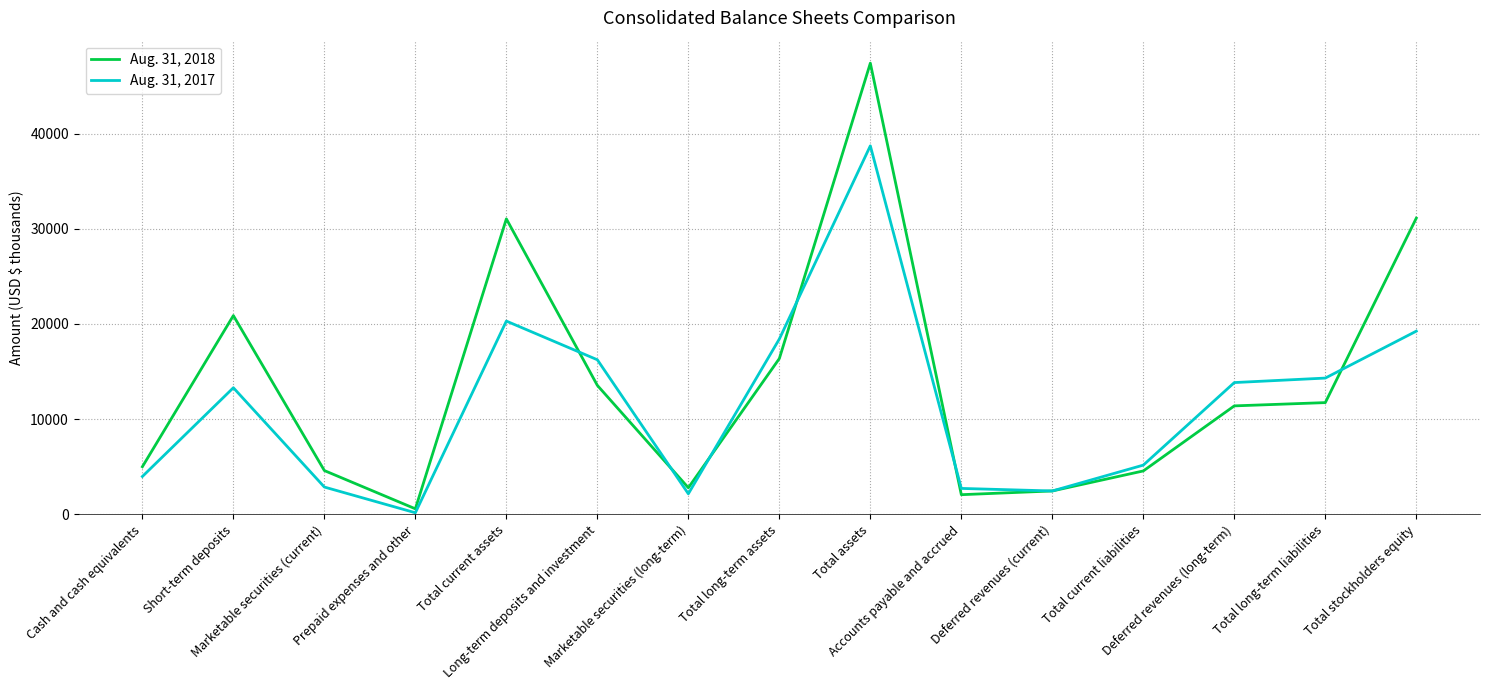

Where do Aug. 31, 2017 and Aug. 31, 2018 first cross each other?

Total current assets and Long-term deposits and investment